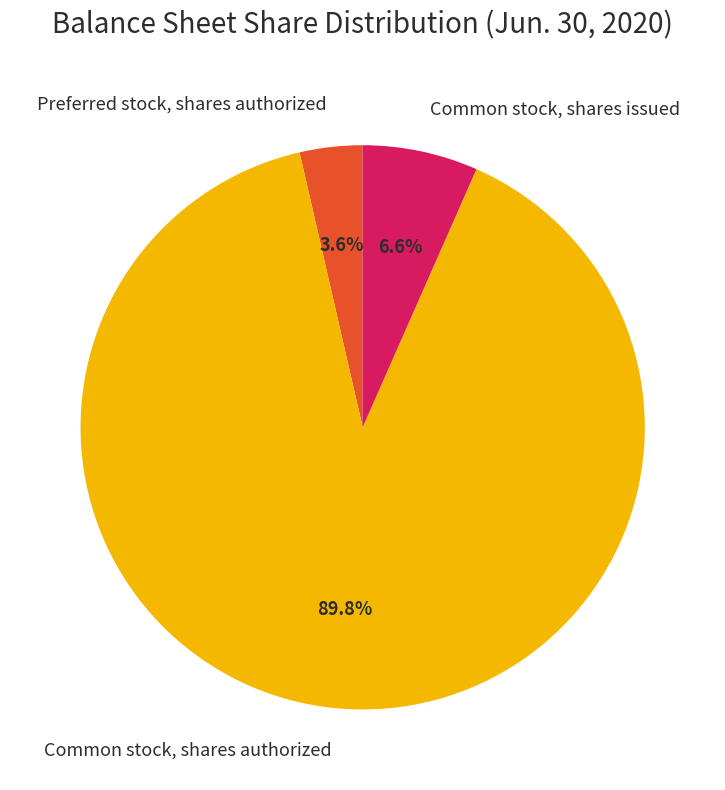

Which has a higher value, Common stock, shares issued or Common stock, shares authorized?

Common stock, shares authorized